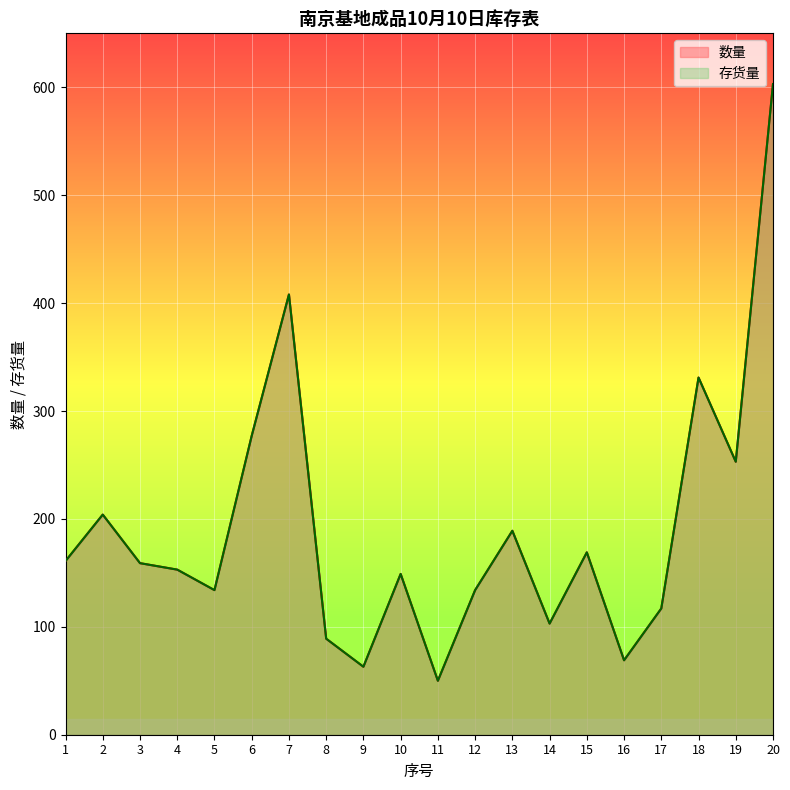

Which has a higher value, 11 or 8?

8